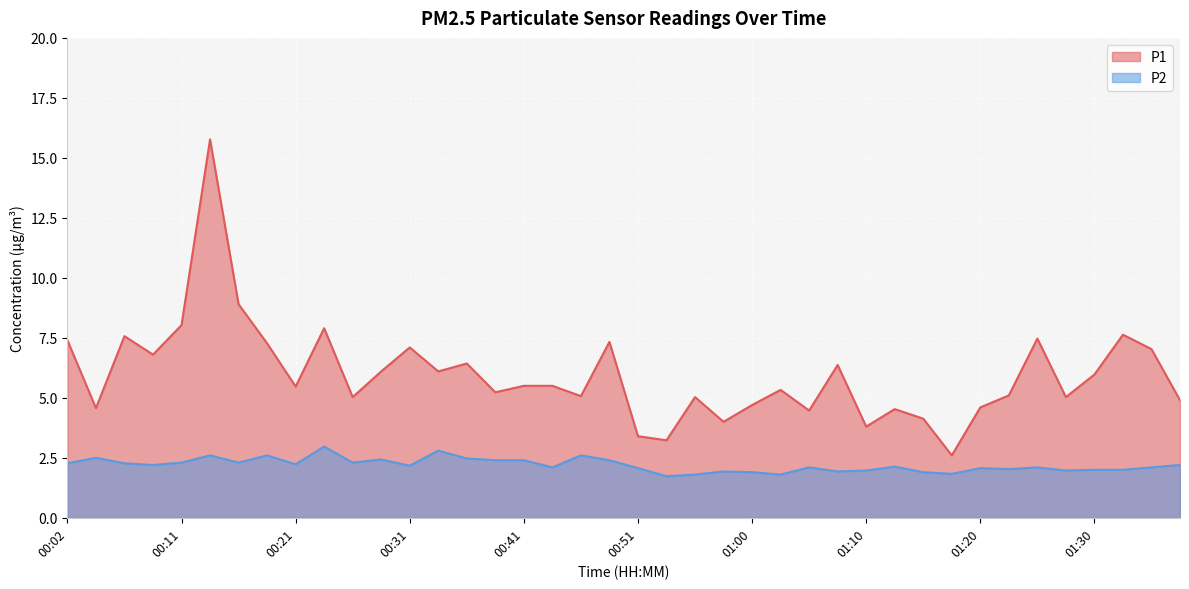

What are all the series names shown in the legend?

P1, P2